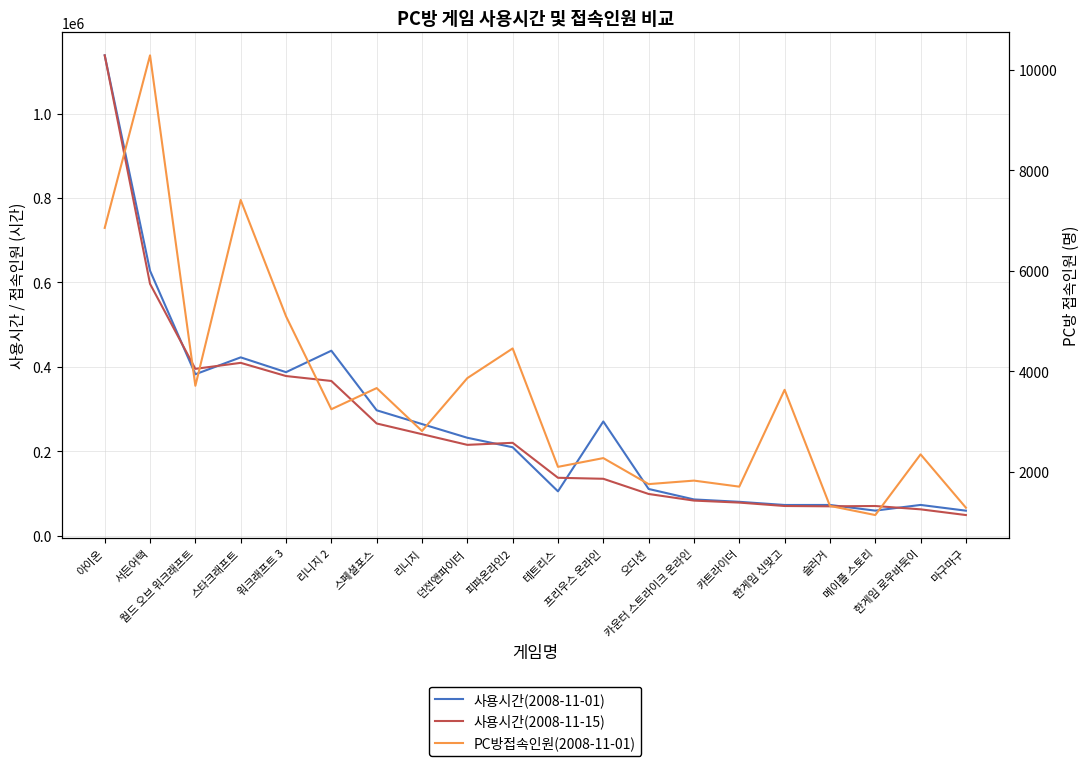

What is the sum of the PC방접속인원(2008-11-01) values at 오디션 and 한게임 신맞고?

5387.6